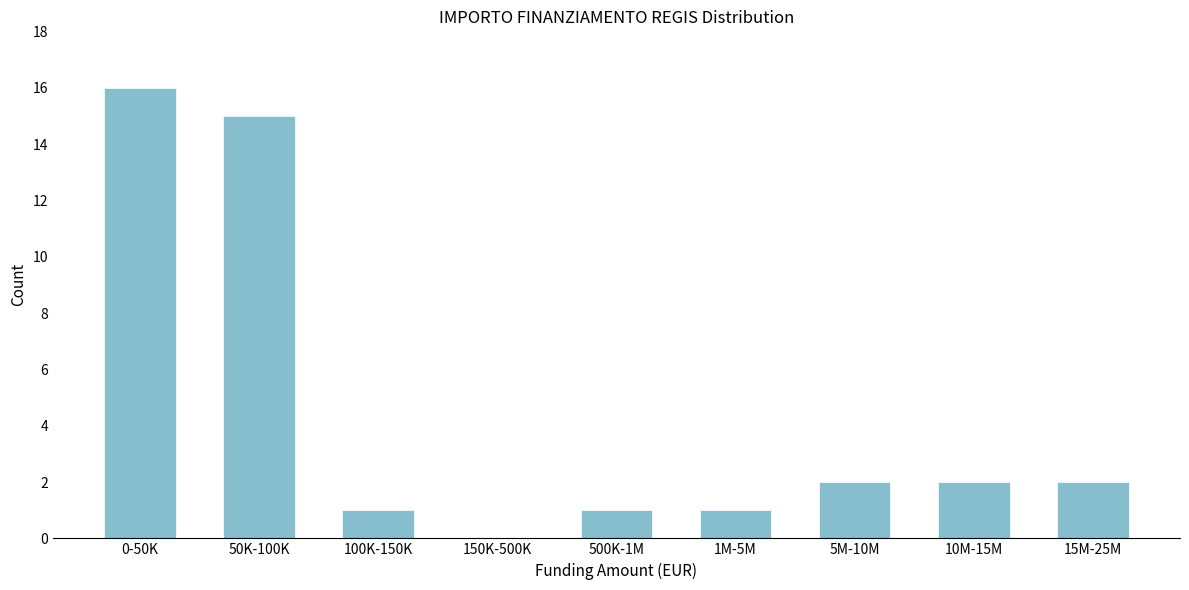

Reading right to left, transcribe all the data shown in this chart.

15M-25M=2	10M-15M=2	5M-10M=2	1M-5M=1	500K-1M=1	150K-500K=0	100K-150K=1	50K-100K=15	0-50K=16